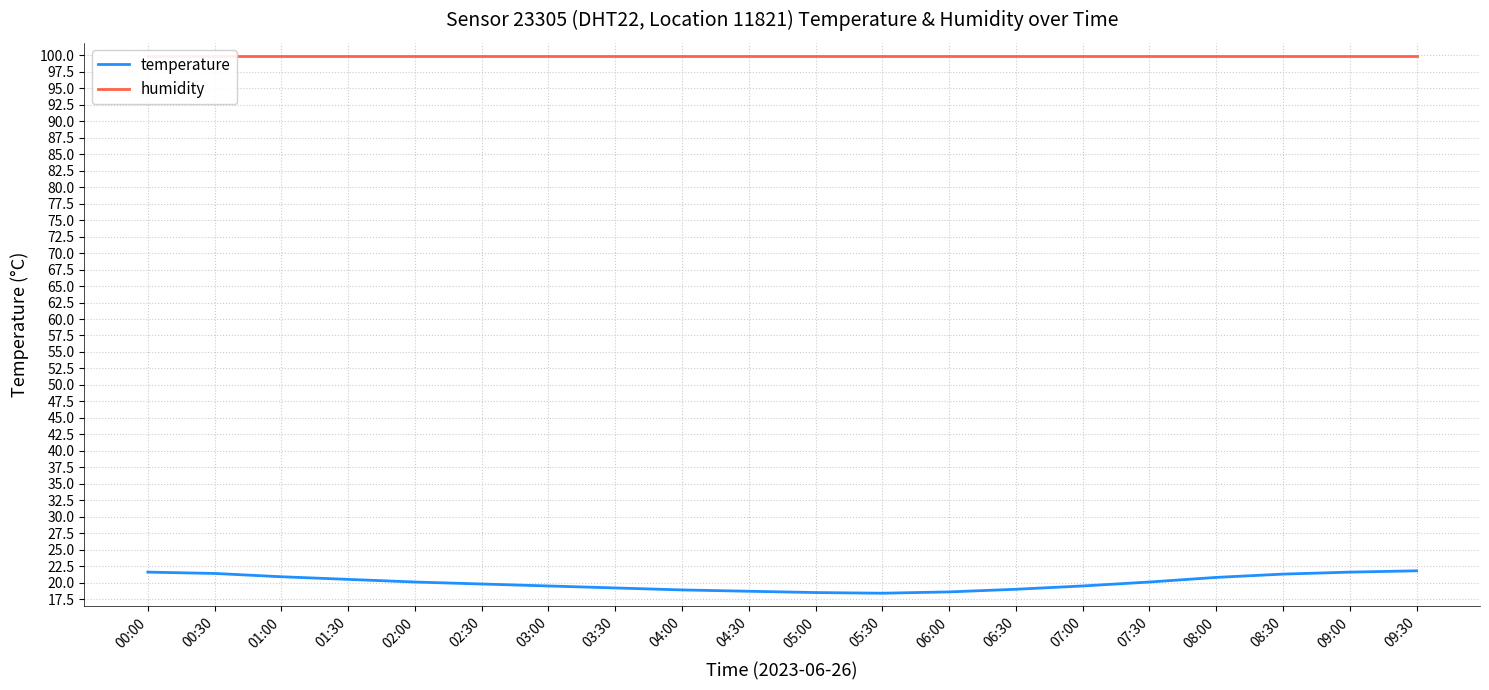

What is the sum of all humidity values?

1998.0